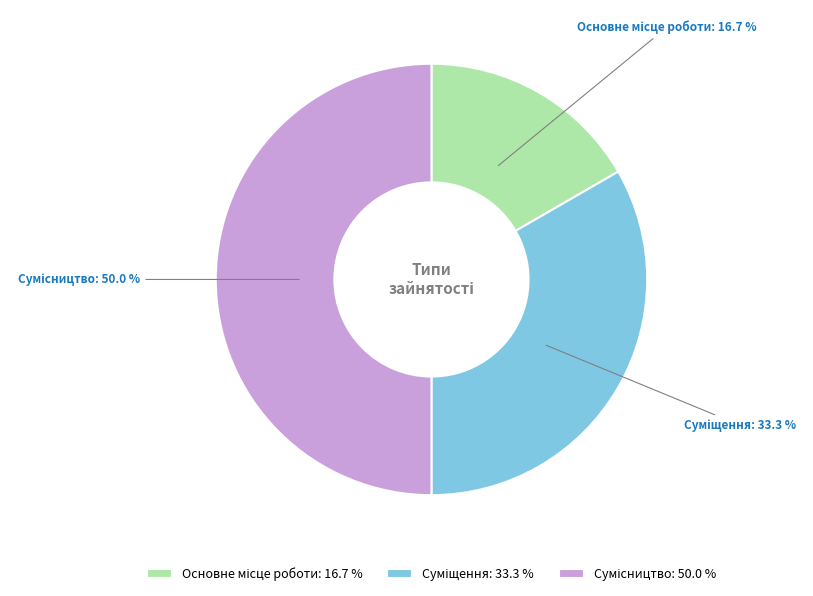

How many segments does this pie chart have?

3